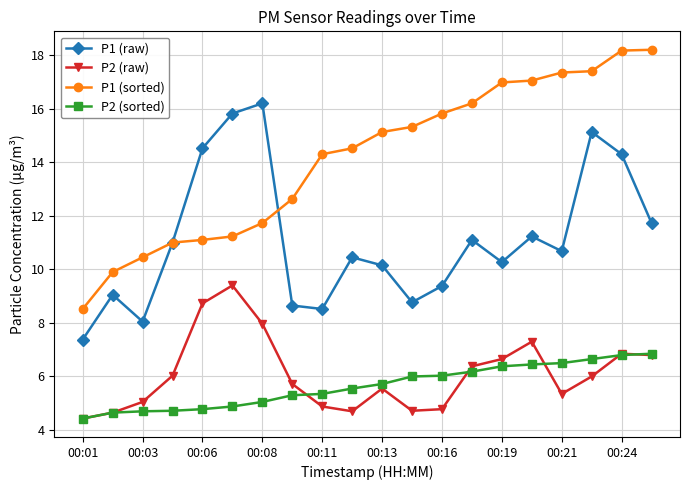

Which series has the largest range (max minus min)?

P1 (sorted)